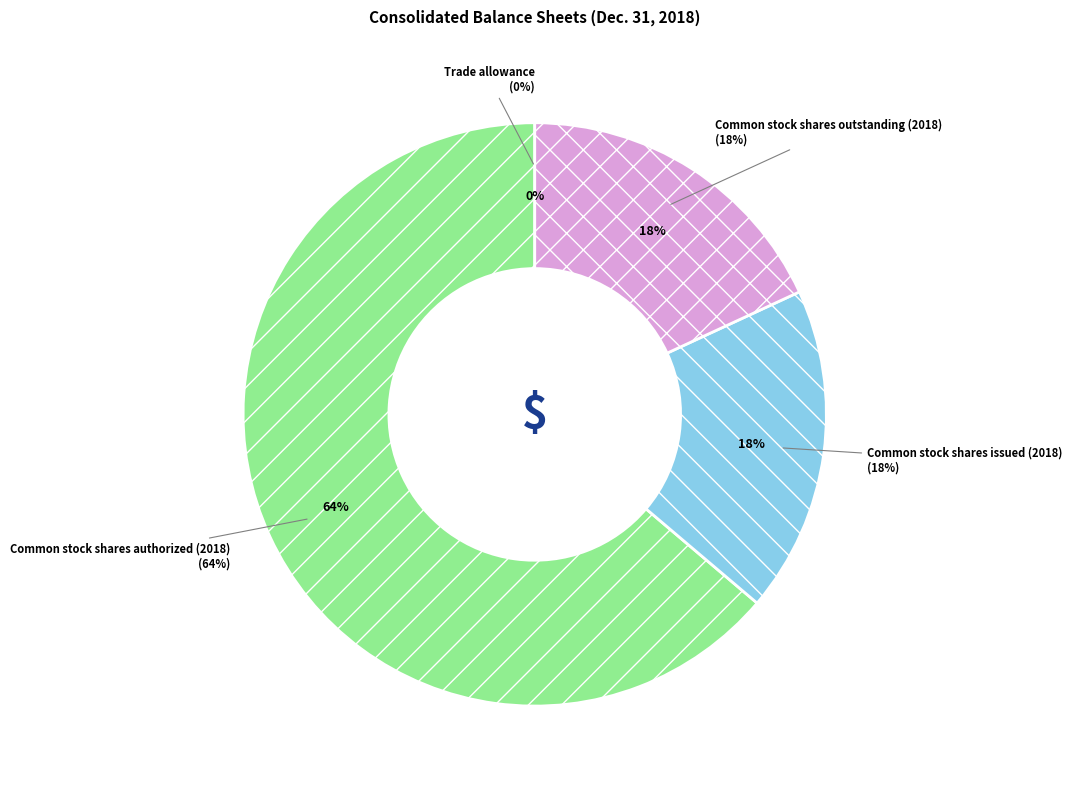

To the nearest percent, what is the combined percentage of Common stock shares issued (2018) and Common stock shares authorized (2018)?

82%